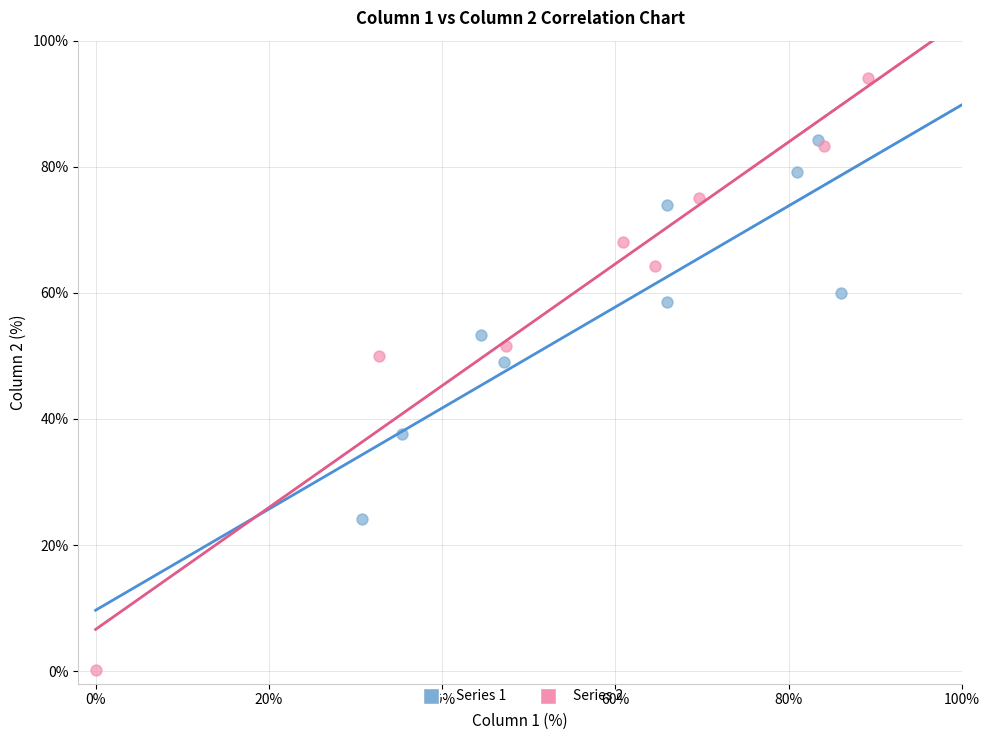

Which series contains the highest Y value?

Series 2